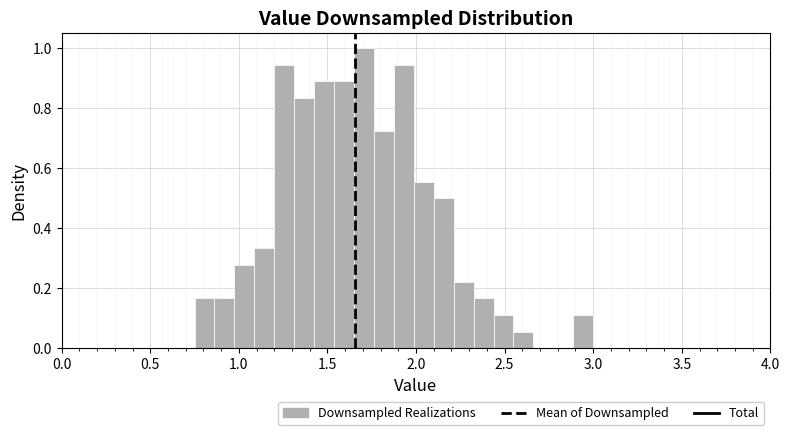

Read against the x-axis, roughly where is the centre of the tallest bar?

1.70